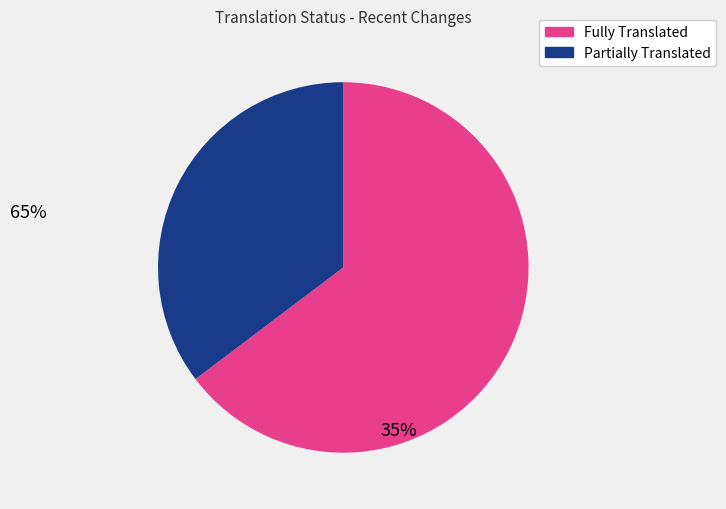

How many segments does this pie chart have?

2